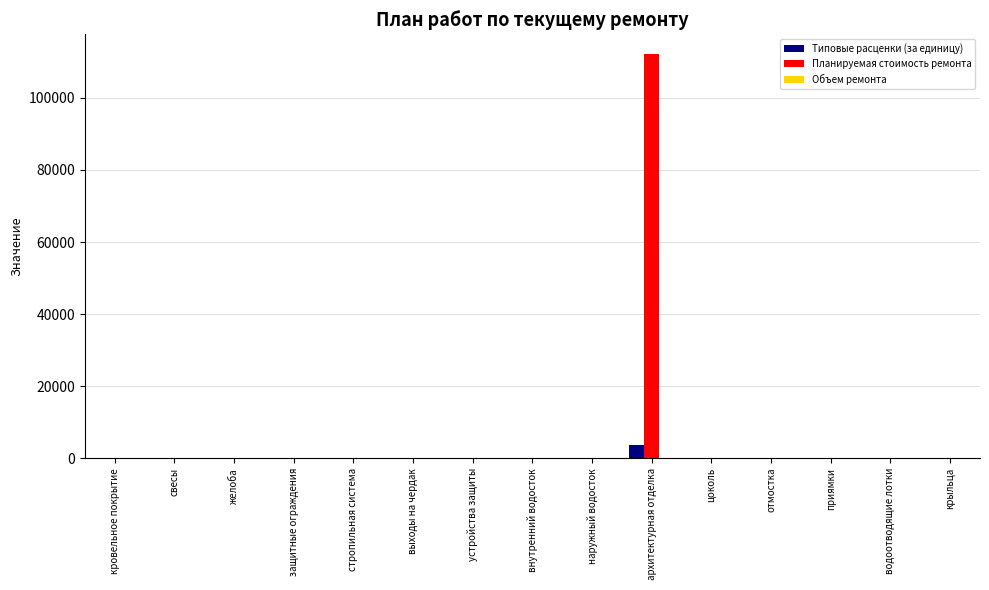

What is the average value of the Планируемая стоимость ремонта series?

7470.2